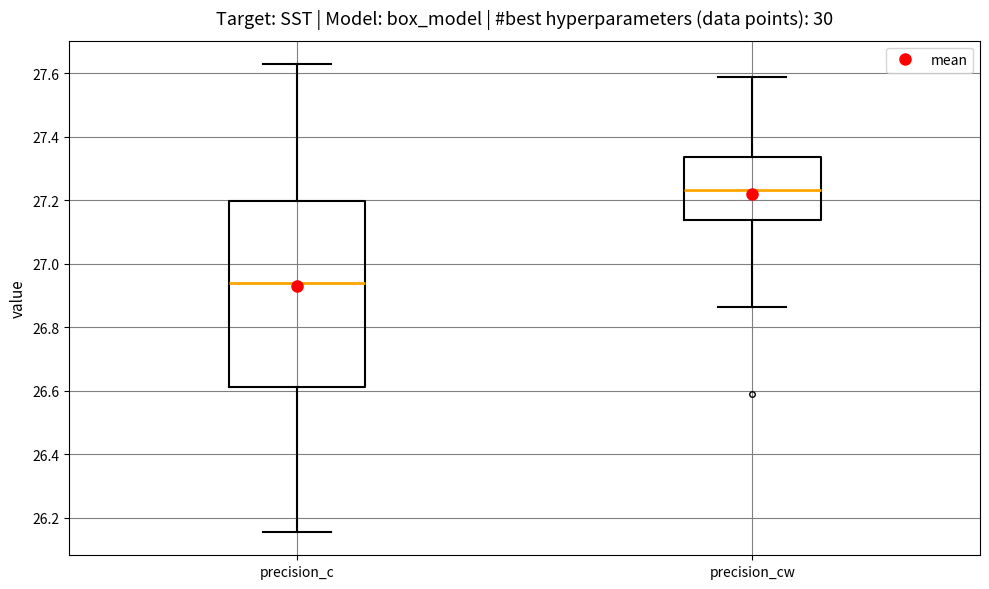

Where does the lower whisker of the box for precision_cw end on the y-axis? The values are not printed on the chart, so give them approximately, as read against the axis.

26.86